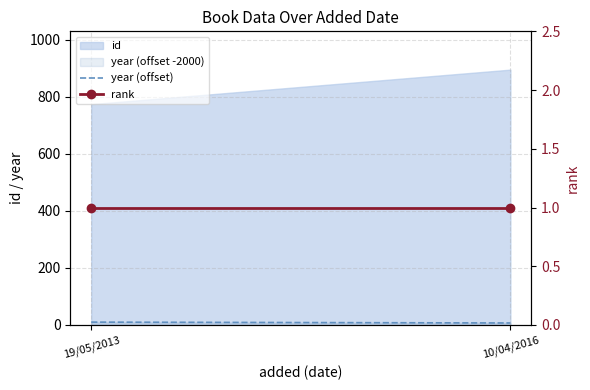

Is the value of rank at 19/05/2013 greater than the value of year (offset) at 19/05/2013?

No